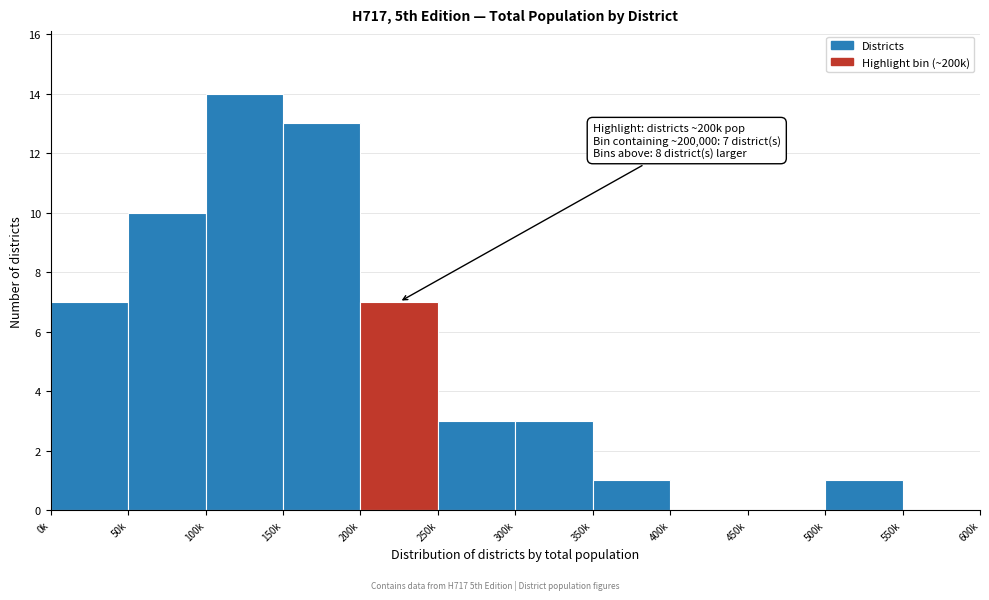

Reading left to right, list all the values displayed in this chart.

0k=7	50k=10	100k=14	150k=13	200k=7	250k=3	300k=3	350k=1	400k=0	450k=0	500k=1	550k=0